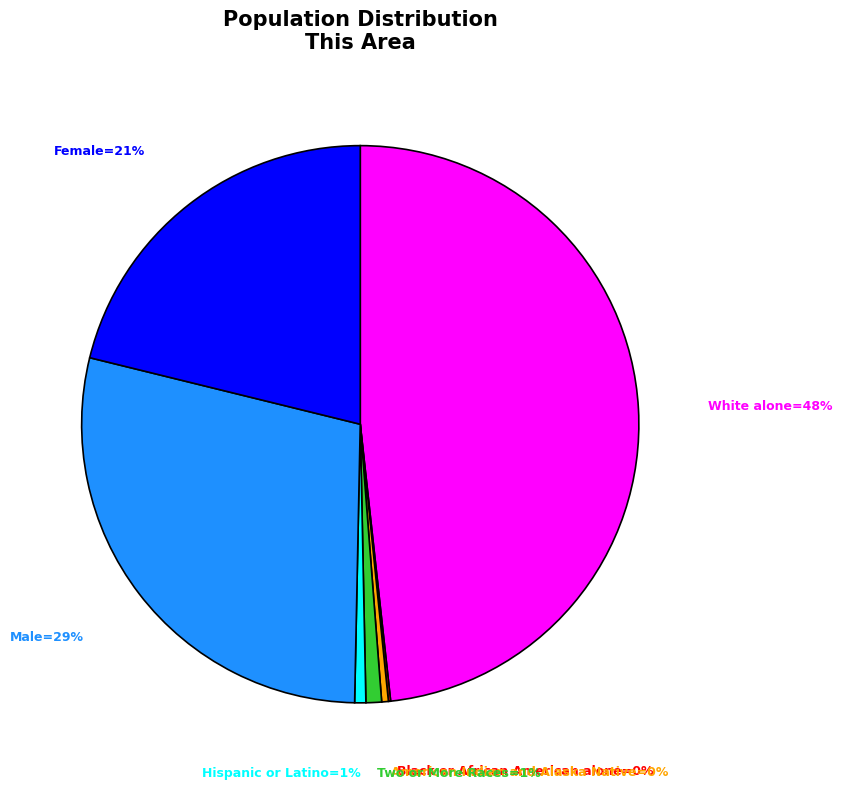

Is there any slice that represents more than half of the pie?

No